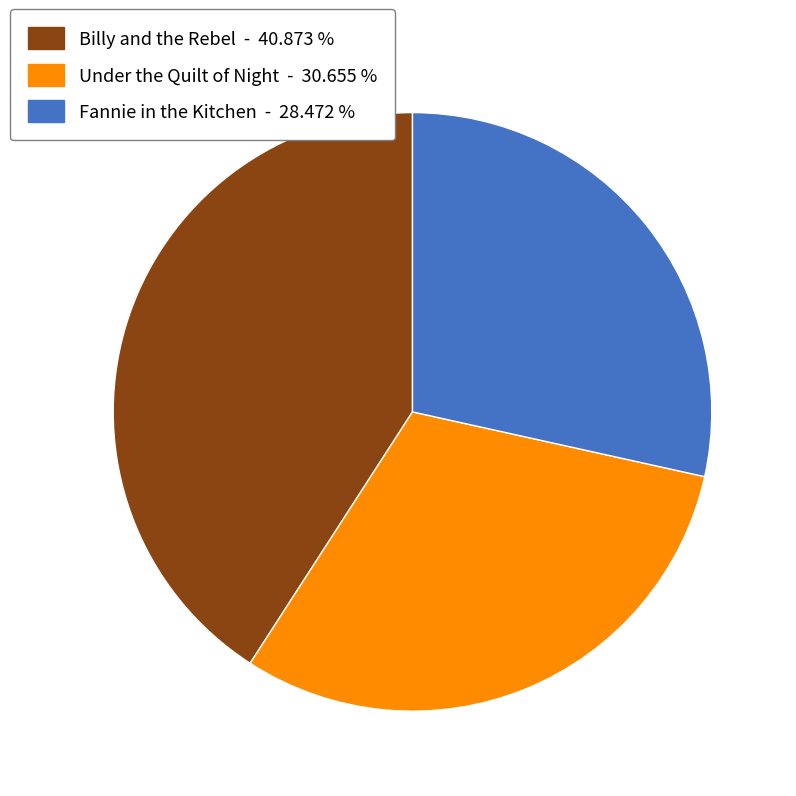

Which slice is the largest?

Billy and the Rebel